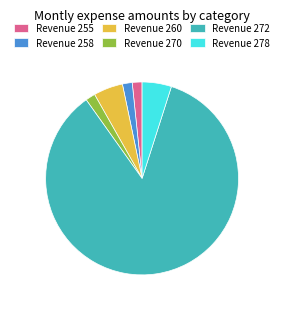

Combined, do Revenue 255 and Revenue 278 account for over 50%?

No